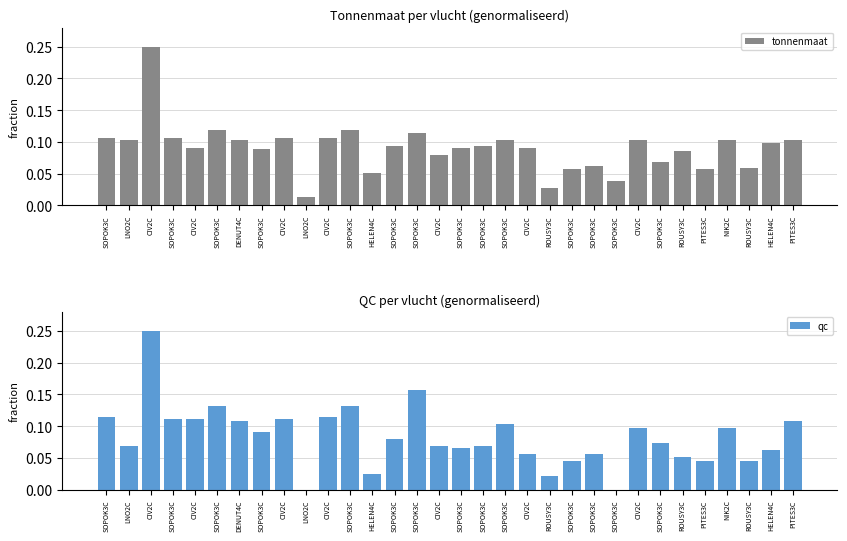

What is the label of the 23rd bar from the right?

LNO2C